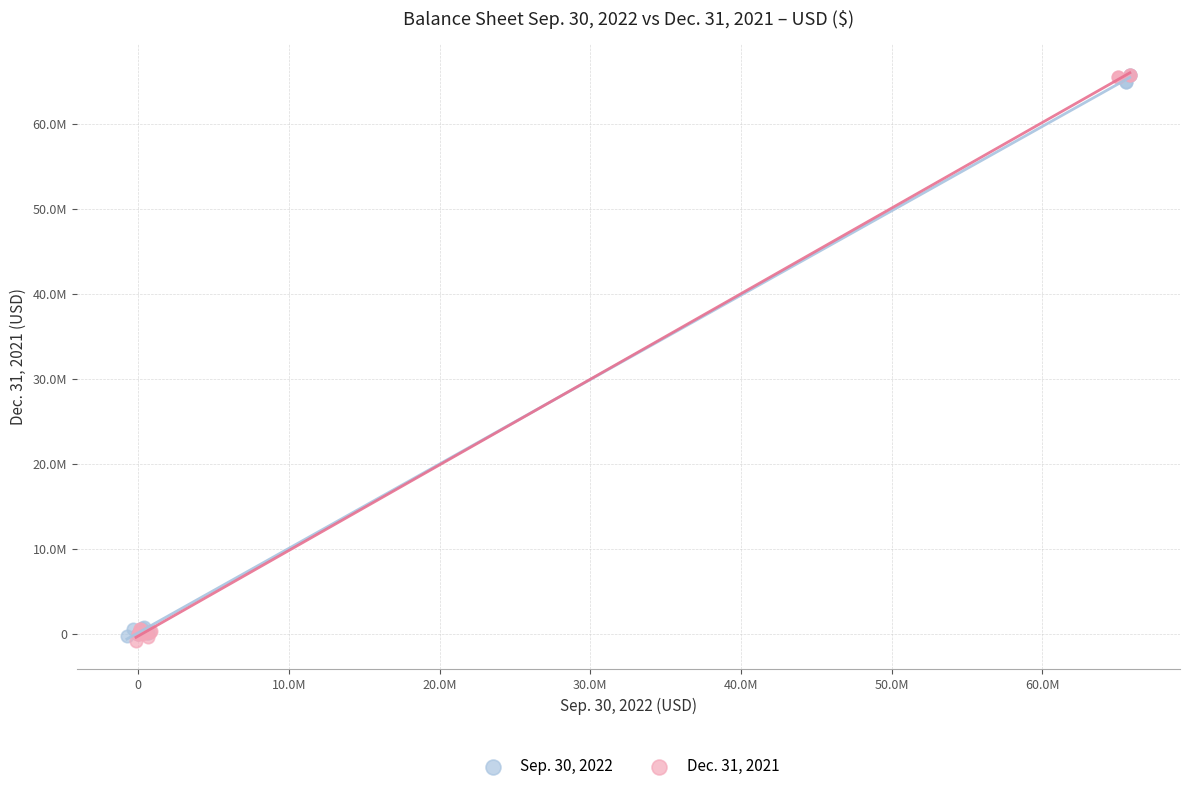

Which series contains the lowest Y value?

Dec. 31, 2021